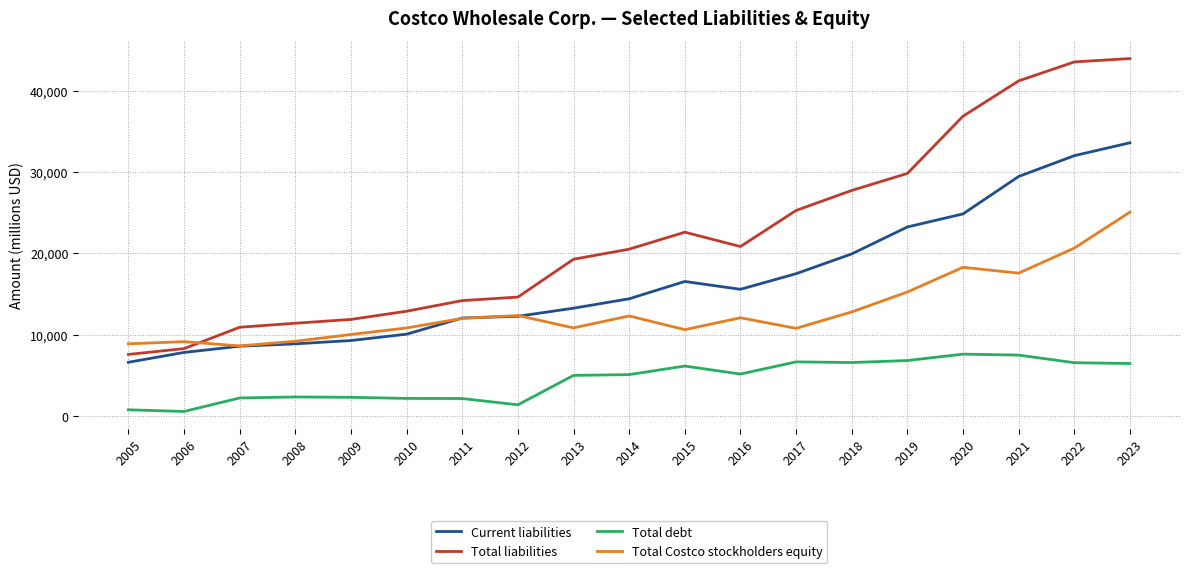

How many distinct data groups are displayed?

4